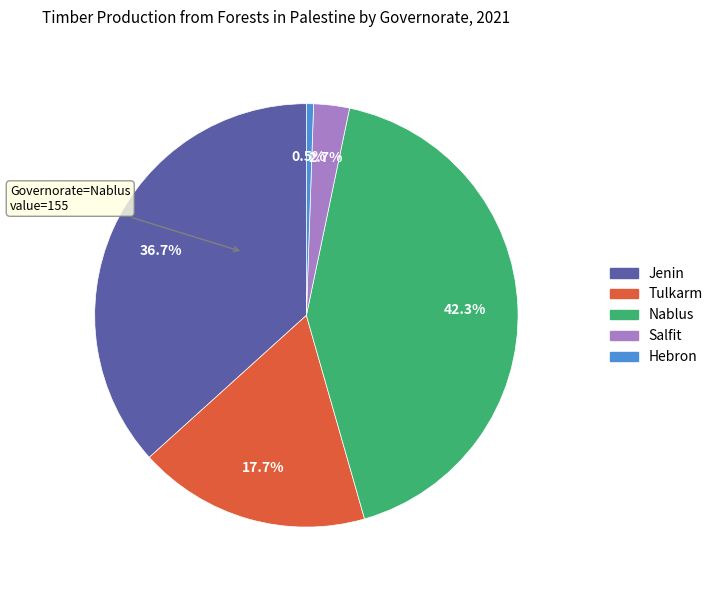

What is the smallest slice in the pie chart?

Hebron